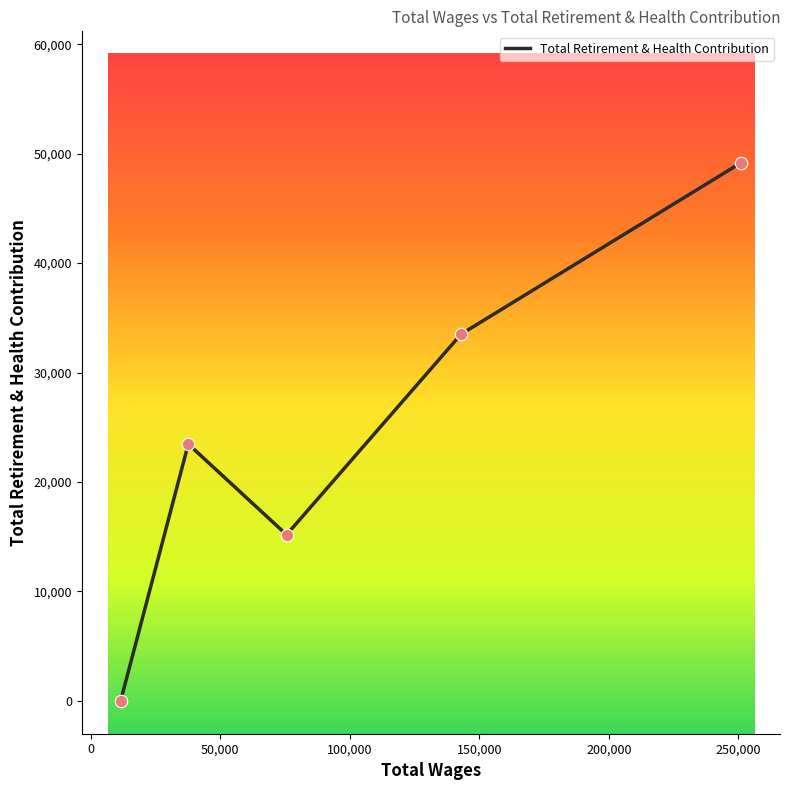

How many interior local peaks (higher than both neighbors) does the data have?

1